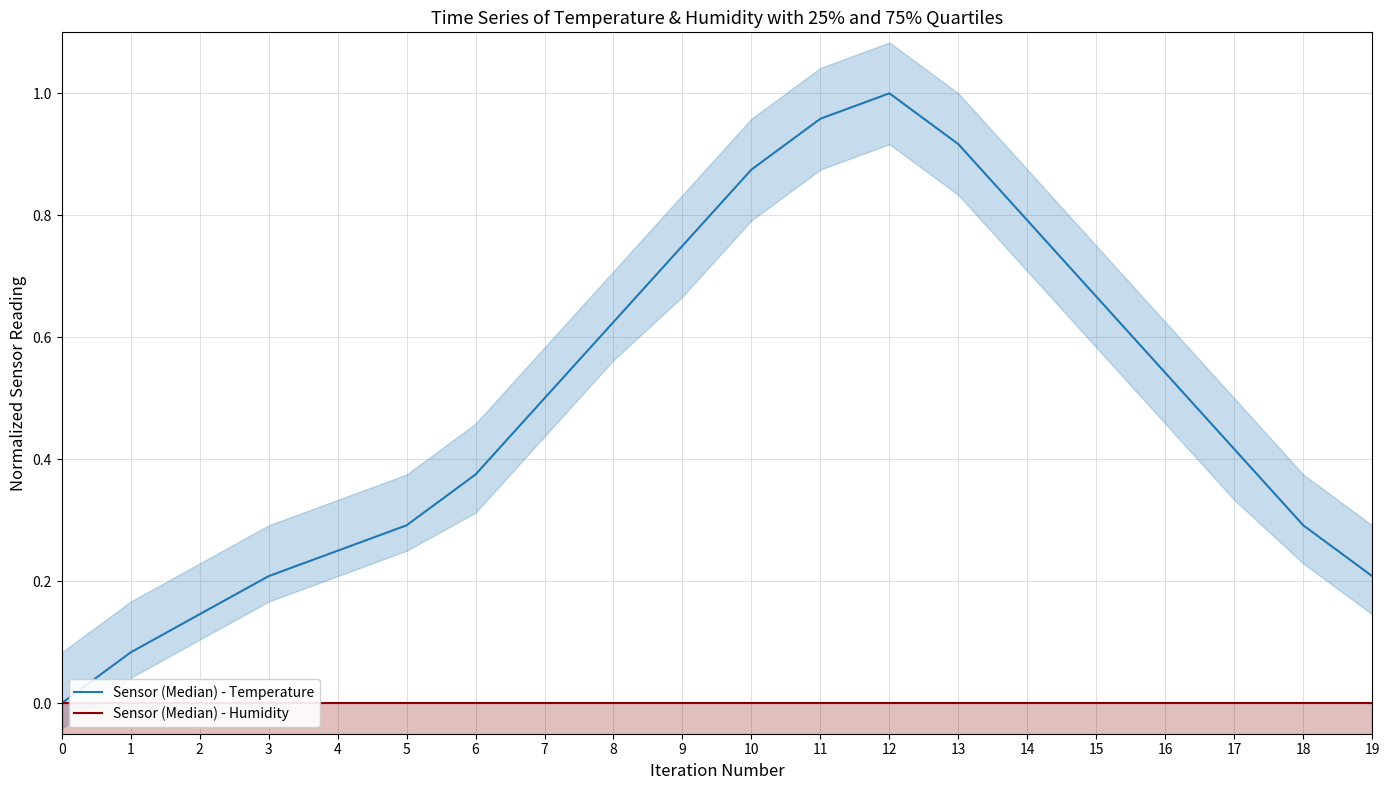

Reading left to right, transcribe all the data shown in this chart.

Sensor (Median) - Temperature: 0.0	0.1	0.1	0.2	0.2	0.3	0.4	0.5	0.6	0.7	0.9	1.0	1.0	0.9	0.8	0.7	0.5	0.4	0.3	0.2
Sensor (Median) - Humidity: 0.0	0.0	0.0	0.0	0.0	0.0	0.0	0.0	0.0	0.0	0.0	0.0	0.0	0.0	0.0	0.0	0.0	0.0	0.0	0.0